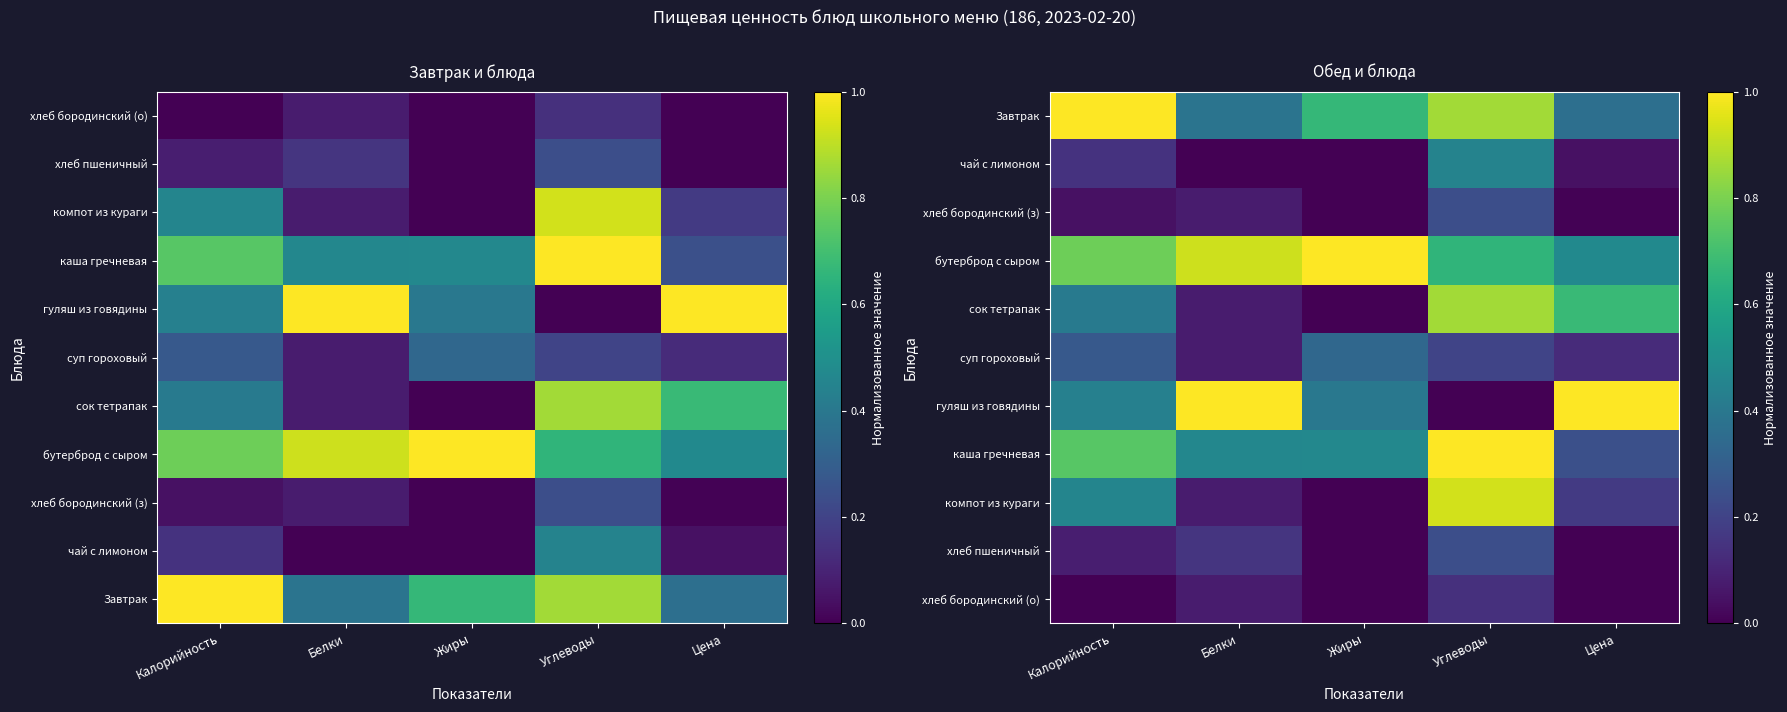

Where is хлеб пшеничный nearest to the value 0?

Жиры